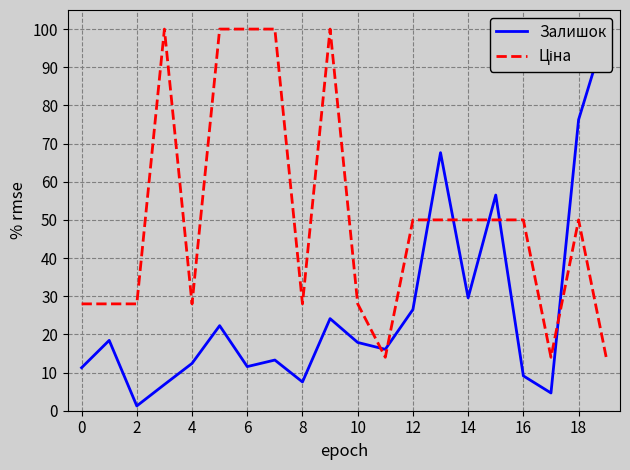

What is the sum of all Ціна values?

1010.0